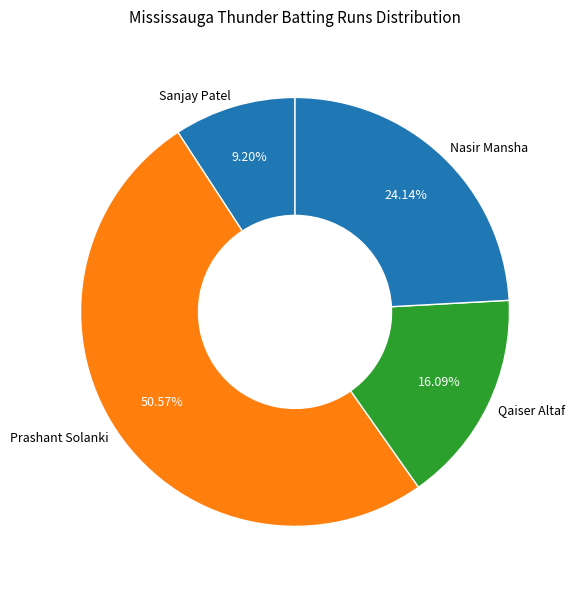

Rank the categories by value from lowest to highest.

Sanjay Patel, Qaiser Altaf, Nasir Mansha, Prashant Solanki